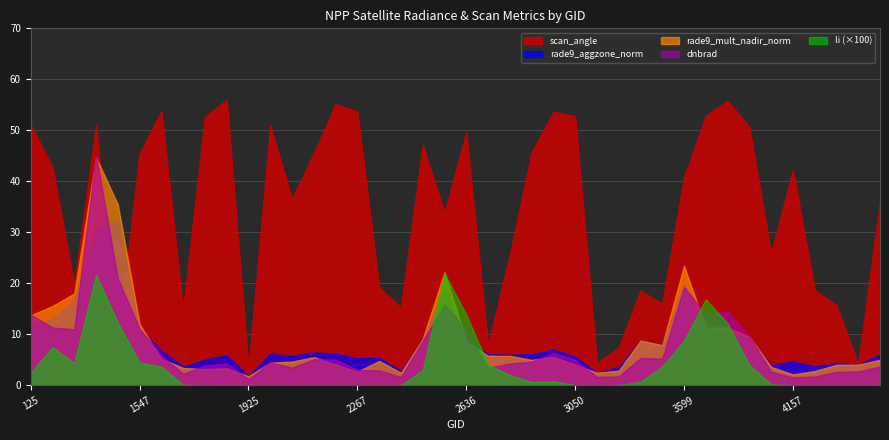

In rade9_mult_nadir_norm, how many points are higher than both neighbors (excluding endpoints)?

9